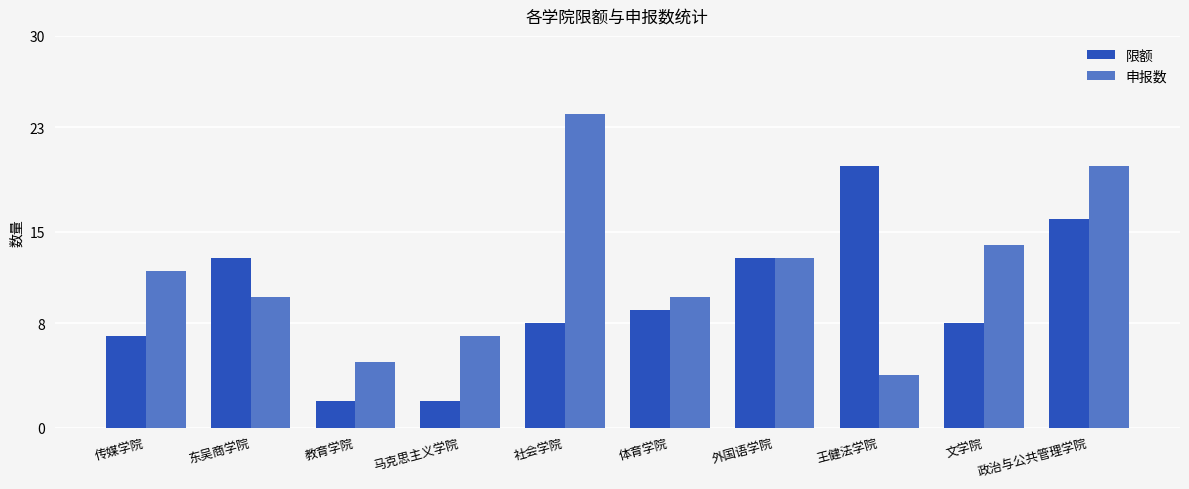

Reading left to right, transcribe all the data shown in this chart.

限额: 传媒学院=7	东吴商学院=13	教育学院=2	马克思主义学院=2	社会学院=8	体育学院=9	外国语学院=13	王健法学院=20	文学院=8	政治与公共管理学院=16
申报数: 传媒学院=12	东吴商学院=10	教育学院=5	马克思主义学院=7	社会学院=24	体育学院=10	外国语学院=13	王健法学院=4	文学院=14	政治与公共管理学院=20